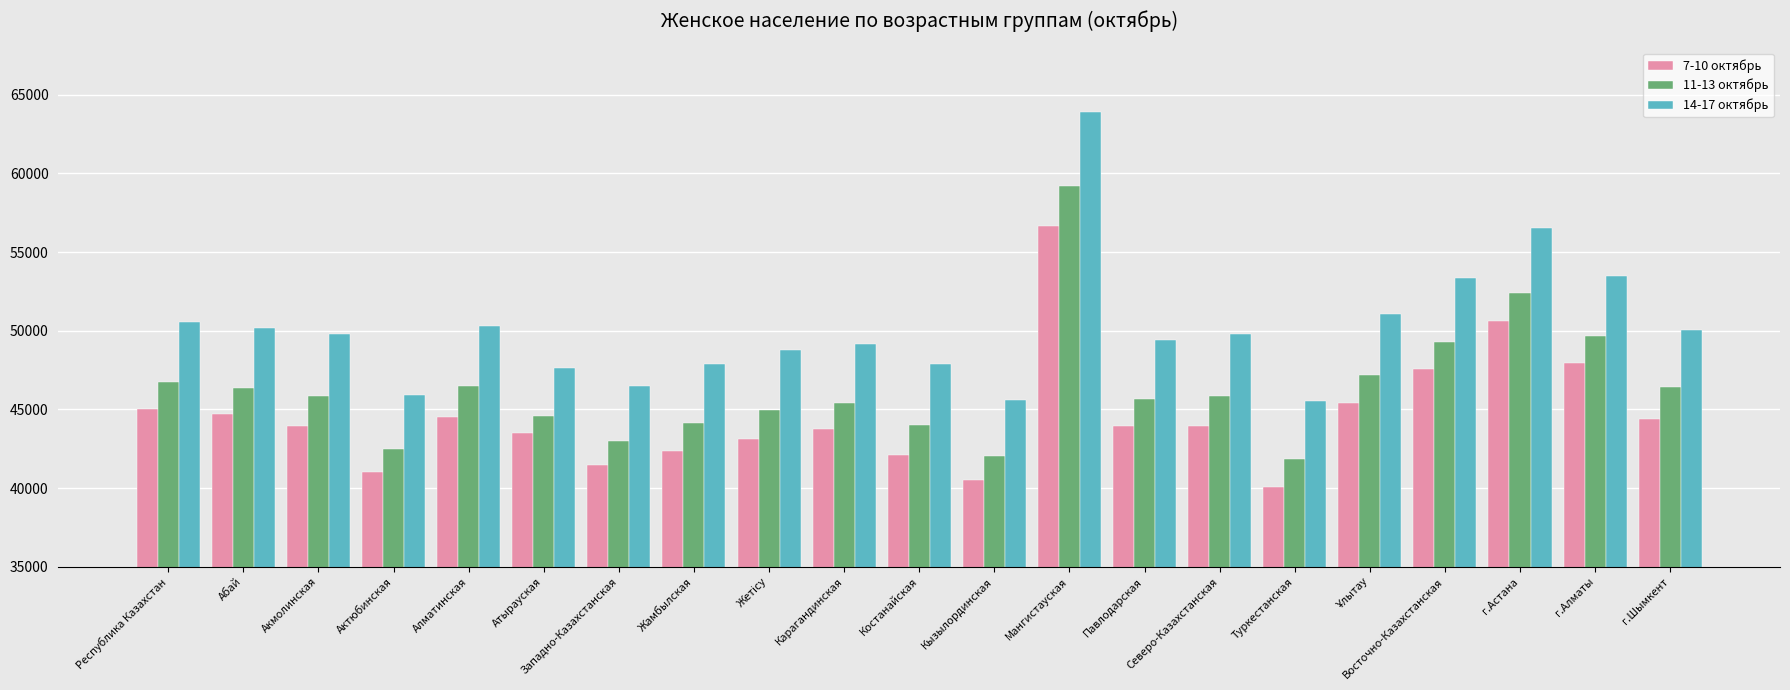

What is the difference between the second highest and second lowest values in the 7-10 октябрь series?

10128